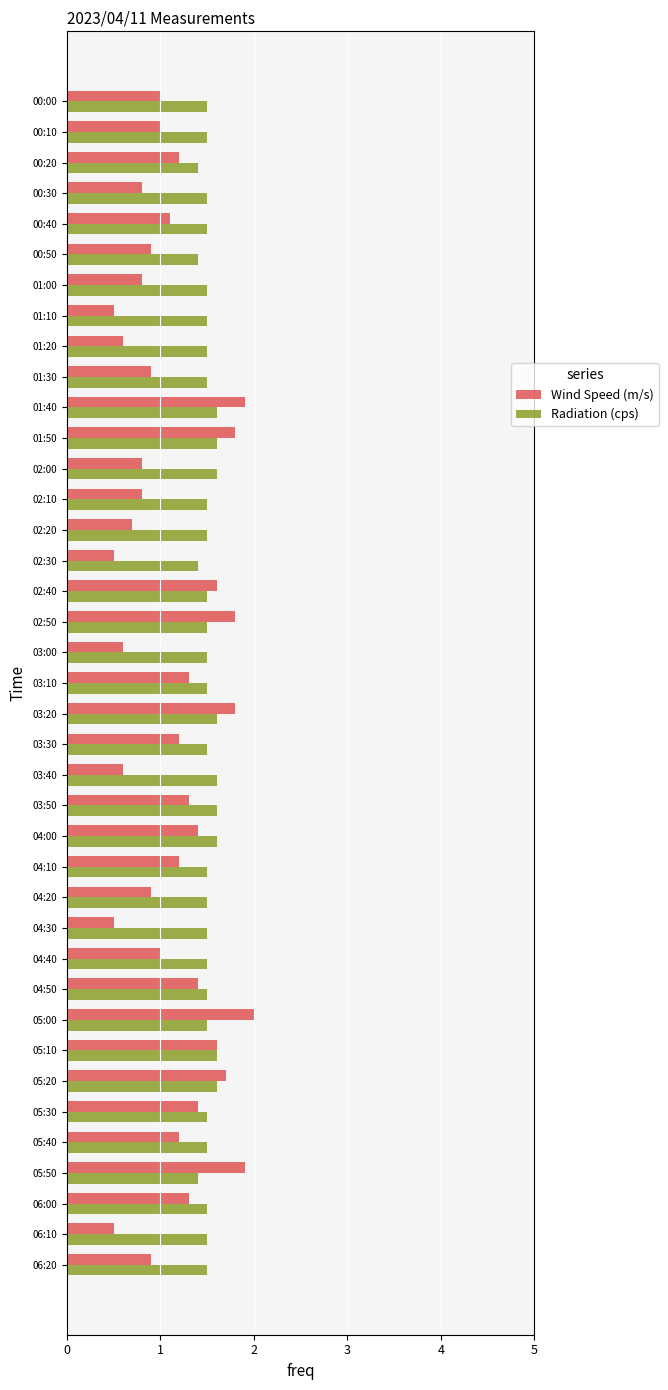

The value of Radiation (cps) at 02:30 is 1.4. True or false?

True